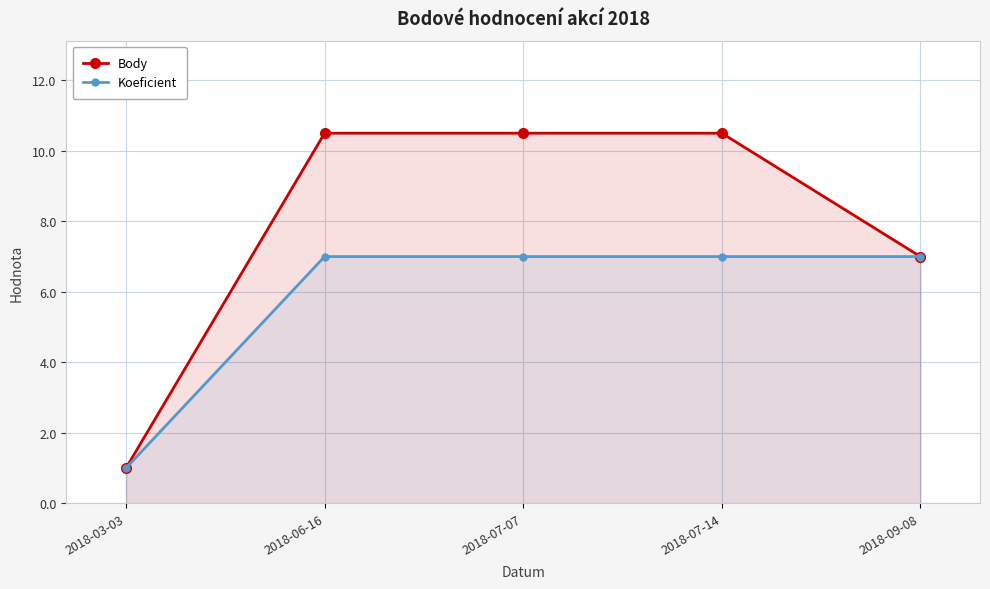

At which label is Koeficient closest to 4?

2018-03-03